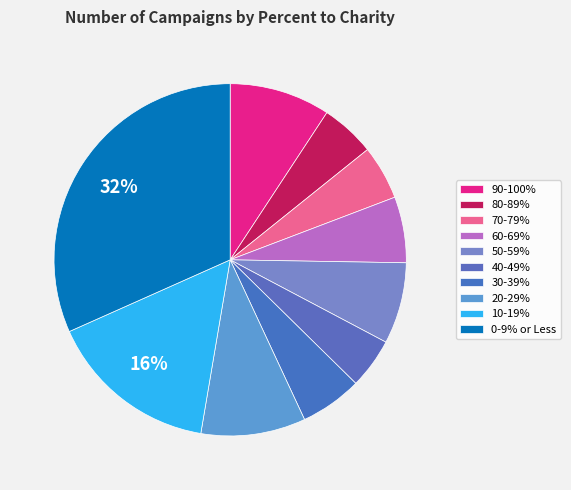

What percentage do 40-49% and 90-100% together represent?

13.9%